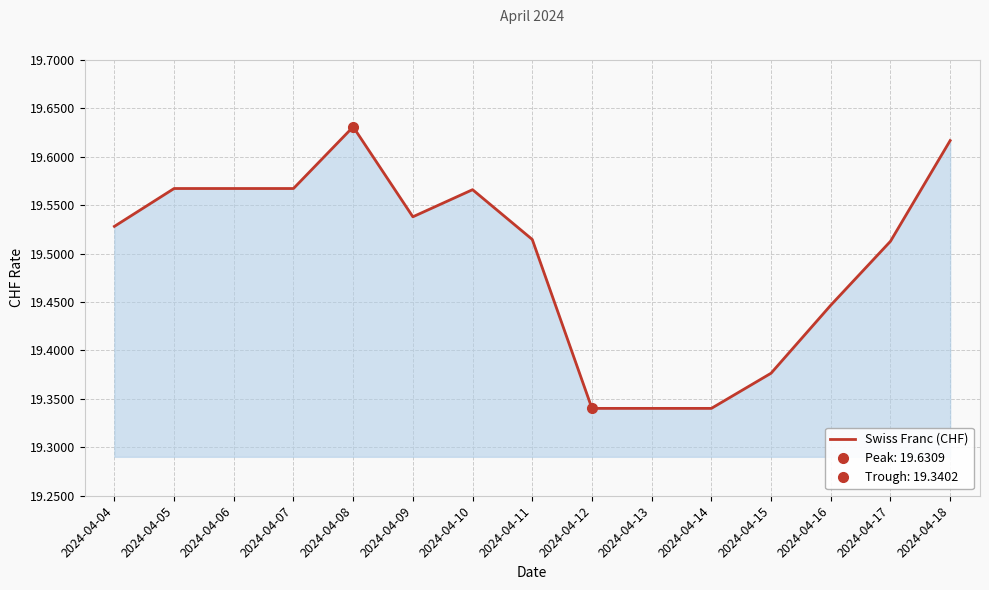

What is the average value?

19.5